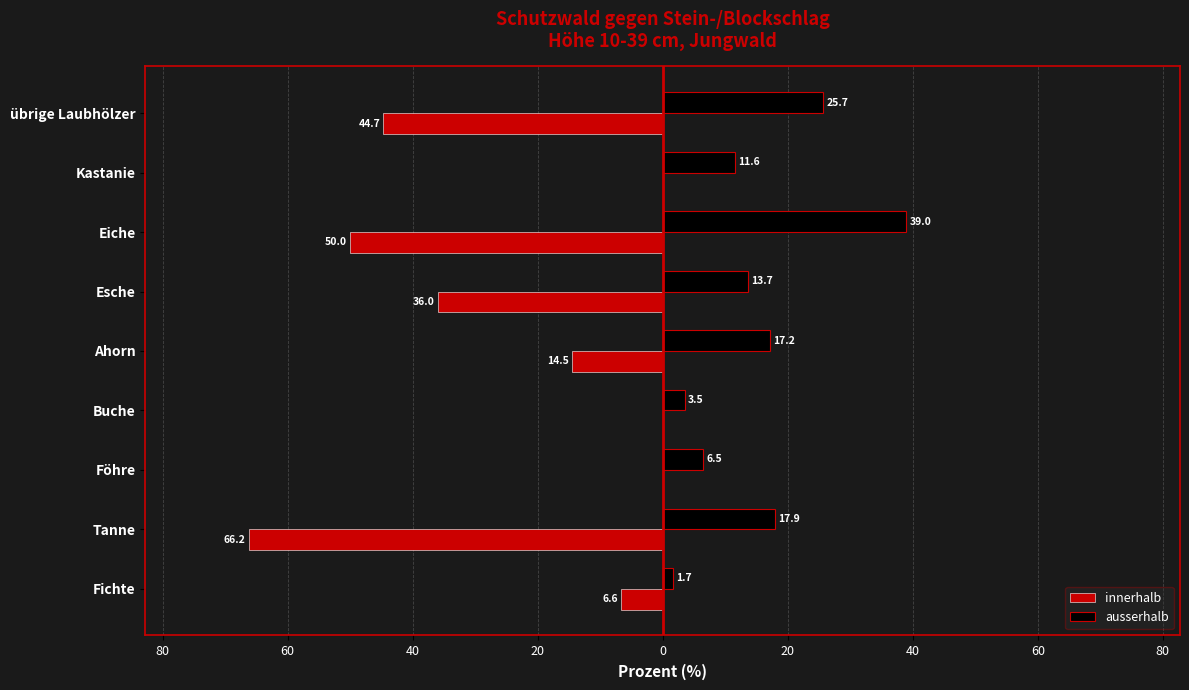

What is the minimum value for ausserhalb?

1.7